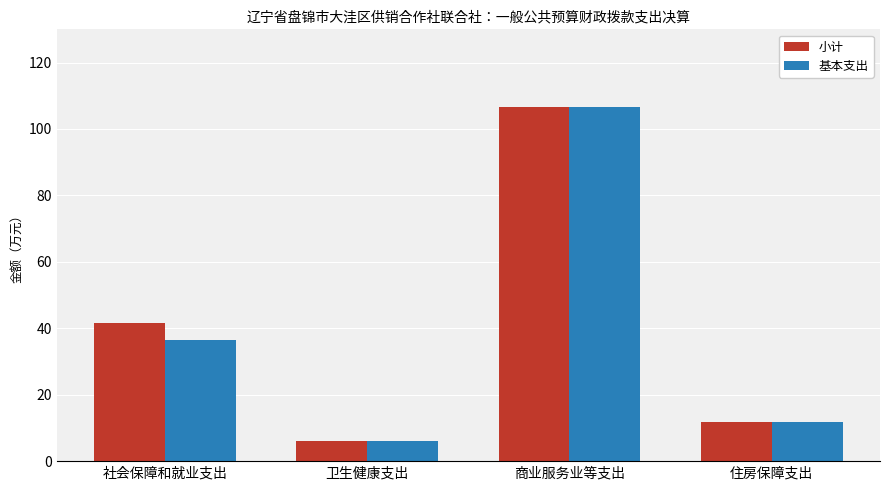

What value does the 小计 series have at 社会保障和就业支出?

41.7